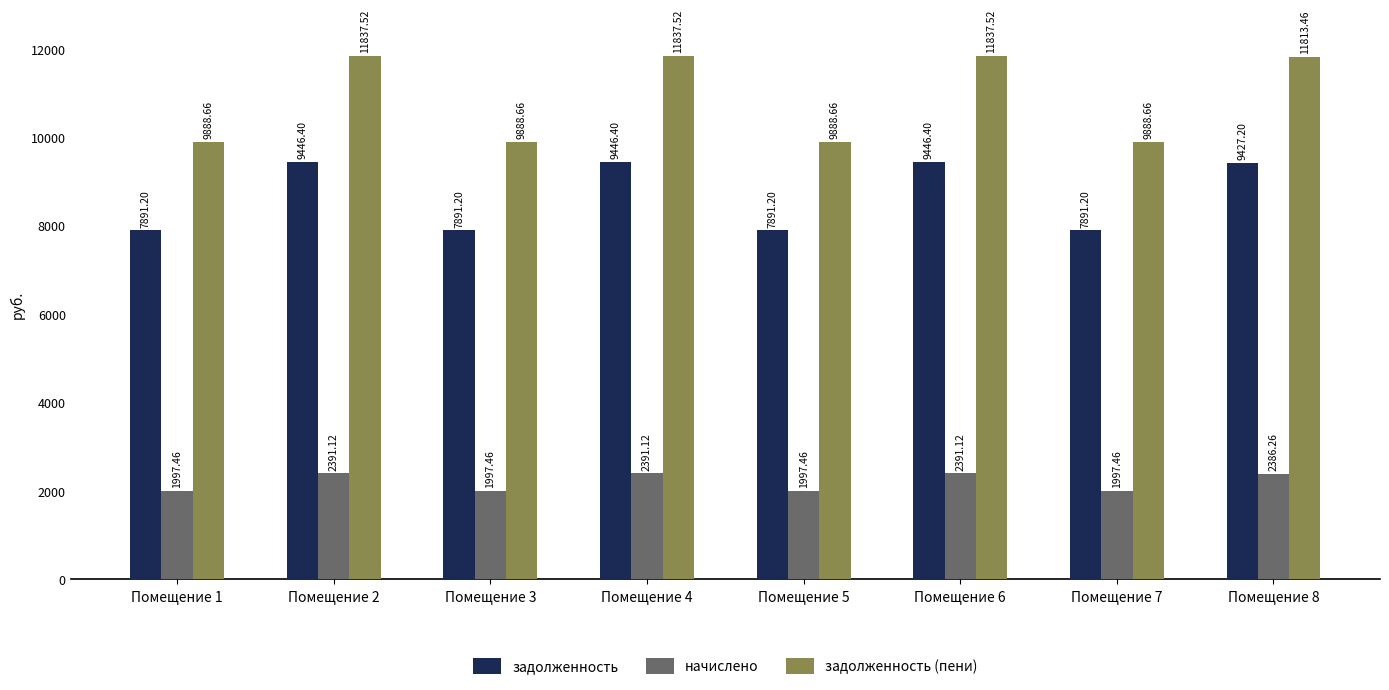

What is the sum of the задолженность (пени) values at Помещение 7 and Помещение 3?

19777.3